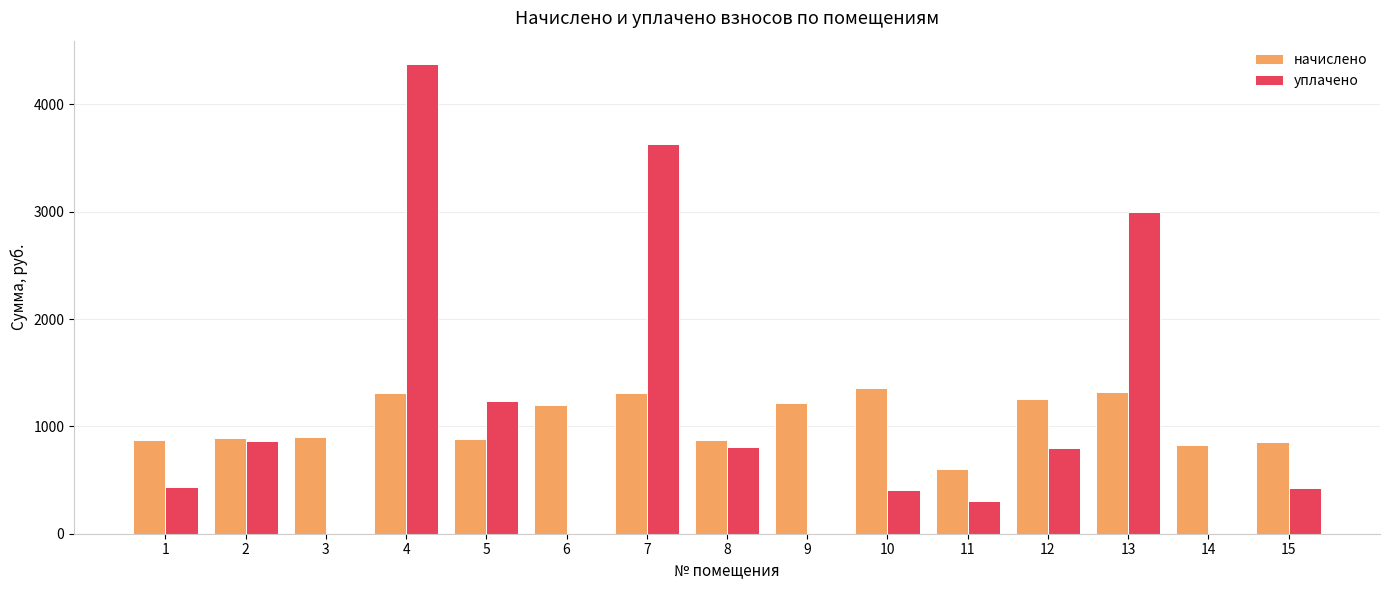

What is the sum of the начислено values at 5 and 13?

2200.8